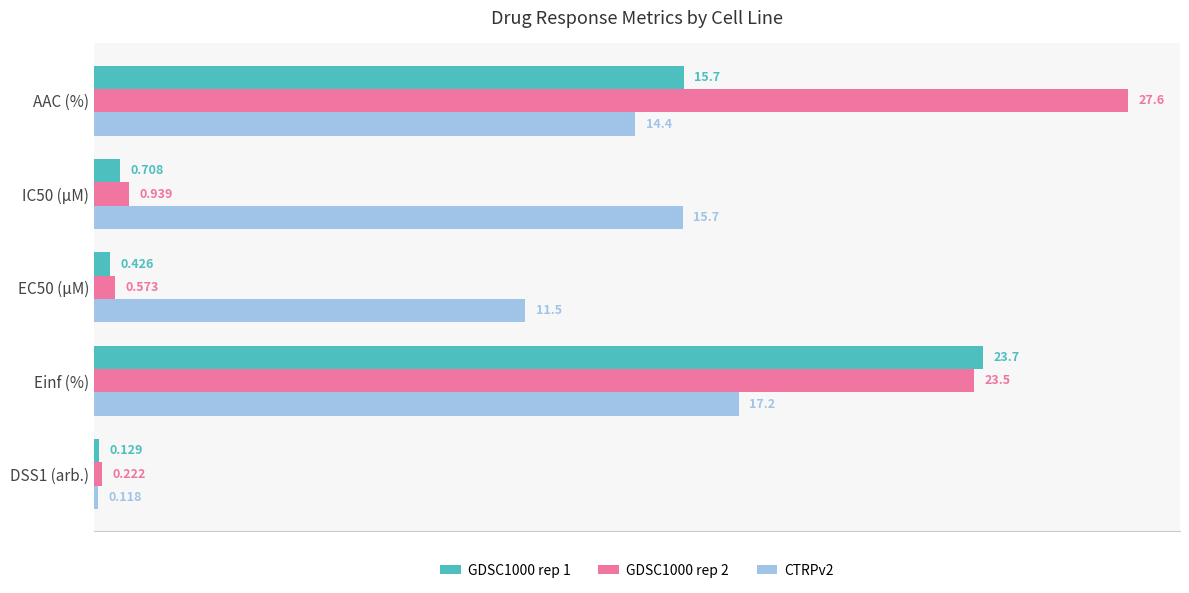

Is the value of CTRPv2 at IC50 (µM) greater than the value of GDSC1000 rep 1 at EC50 (µM)?

Yes